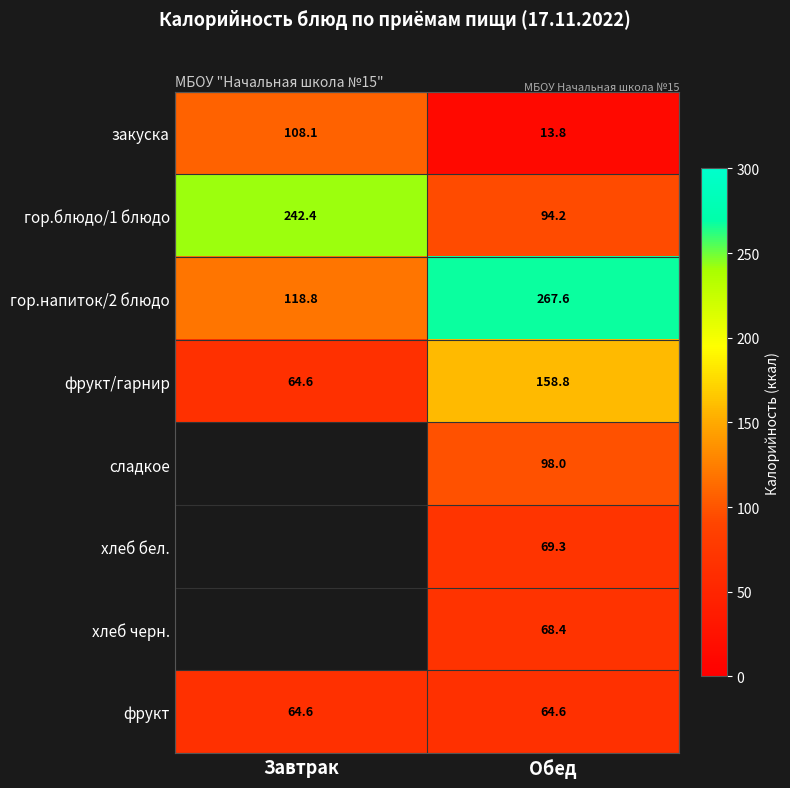

How many data points in закуска are less than 108?

1